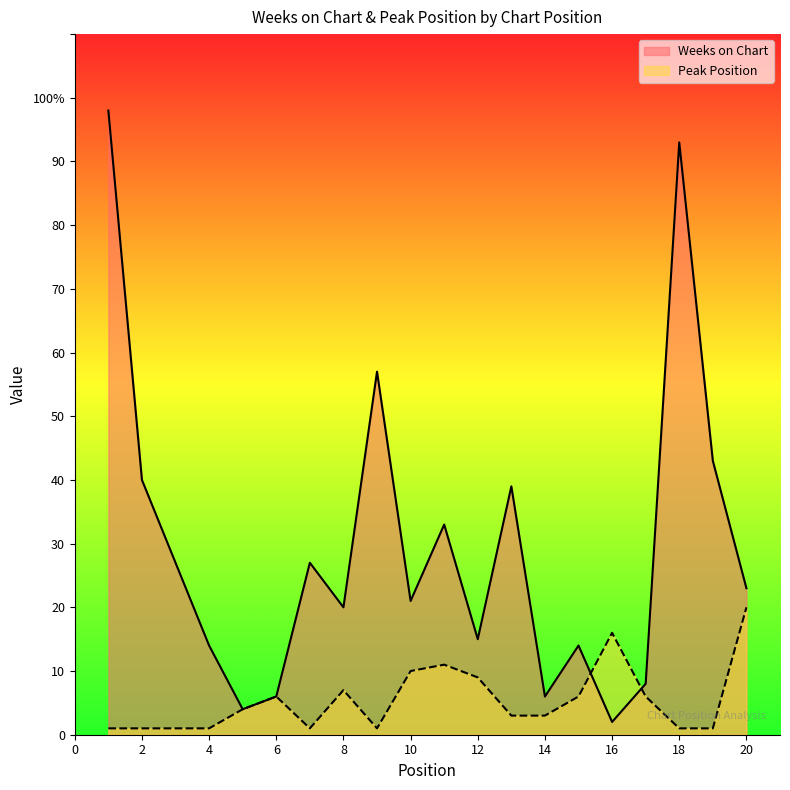

Reading right to left, what are all the values shown in this chart?

Weeks on Chart: 23	43	93	8	2	14	6	39	15	33	21	57	20	27	6	4	14	27	40	98
Peak Position: 20	1	1	6	16	6	3	3	9	11	10	1	7	1	6	4	1	1	1	1